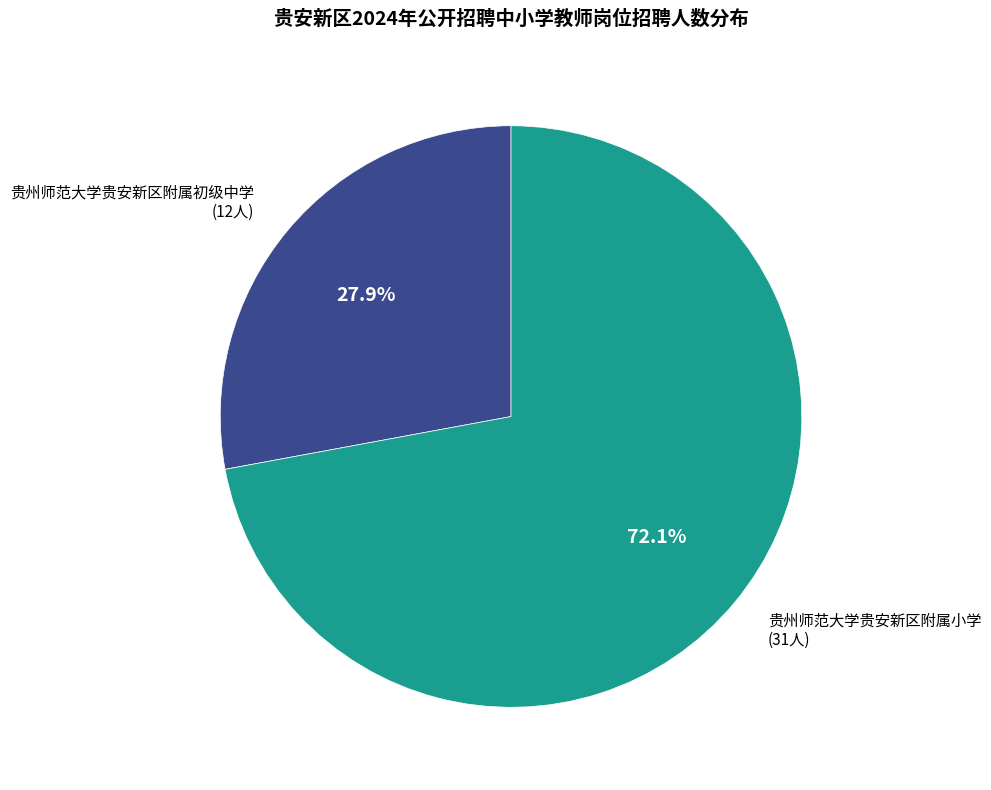

To the nearest percent, what is the combined percentage of 贵州师范大学贵安新区附属小学 and 贵州师范大学贵安新区附属初级中学?

100%